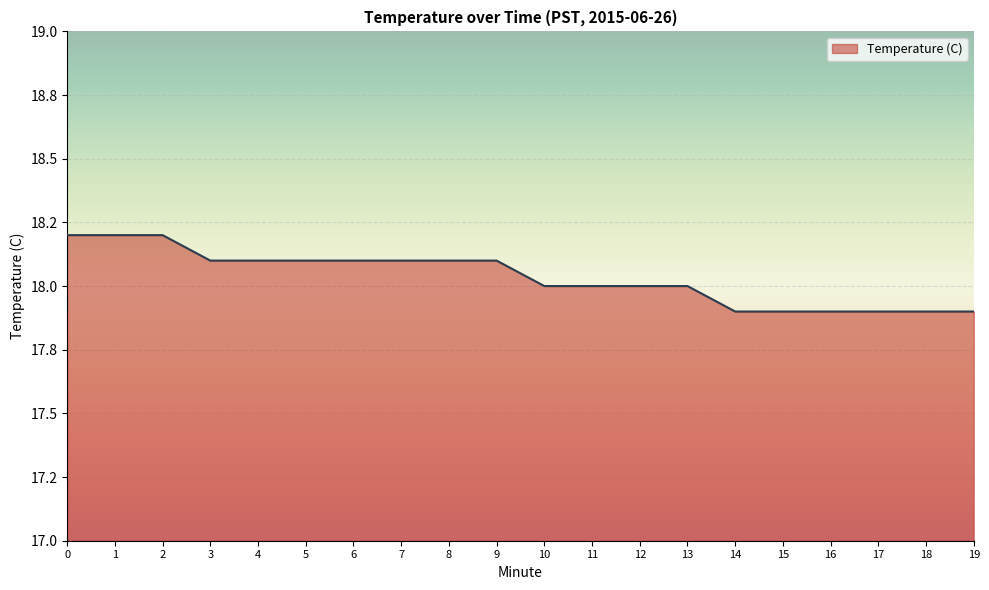

Is this an area chart (filled region under the line)?

Yes